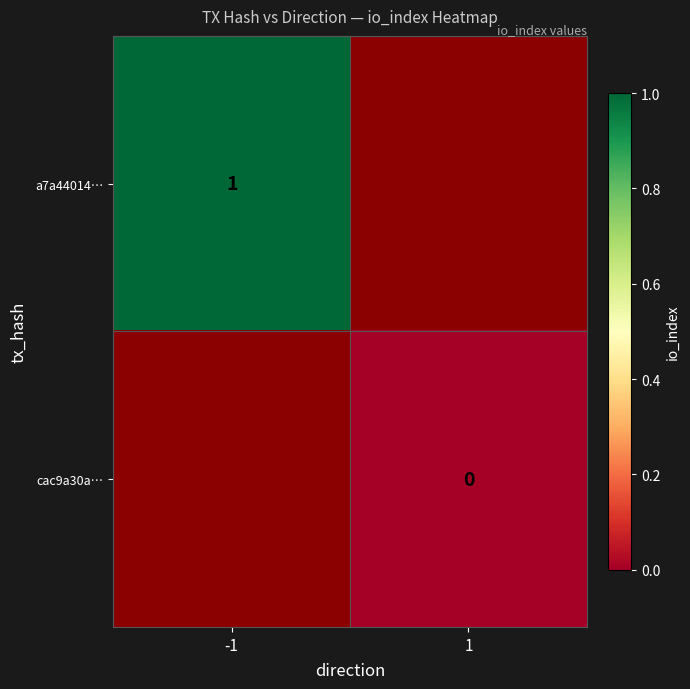

Is it true that a7a44014… equals 0 at -1?

False